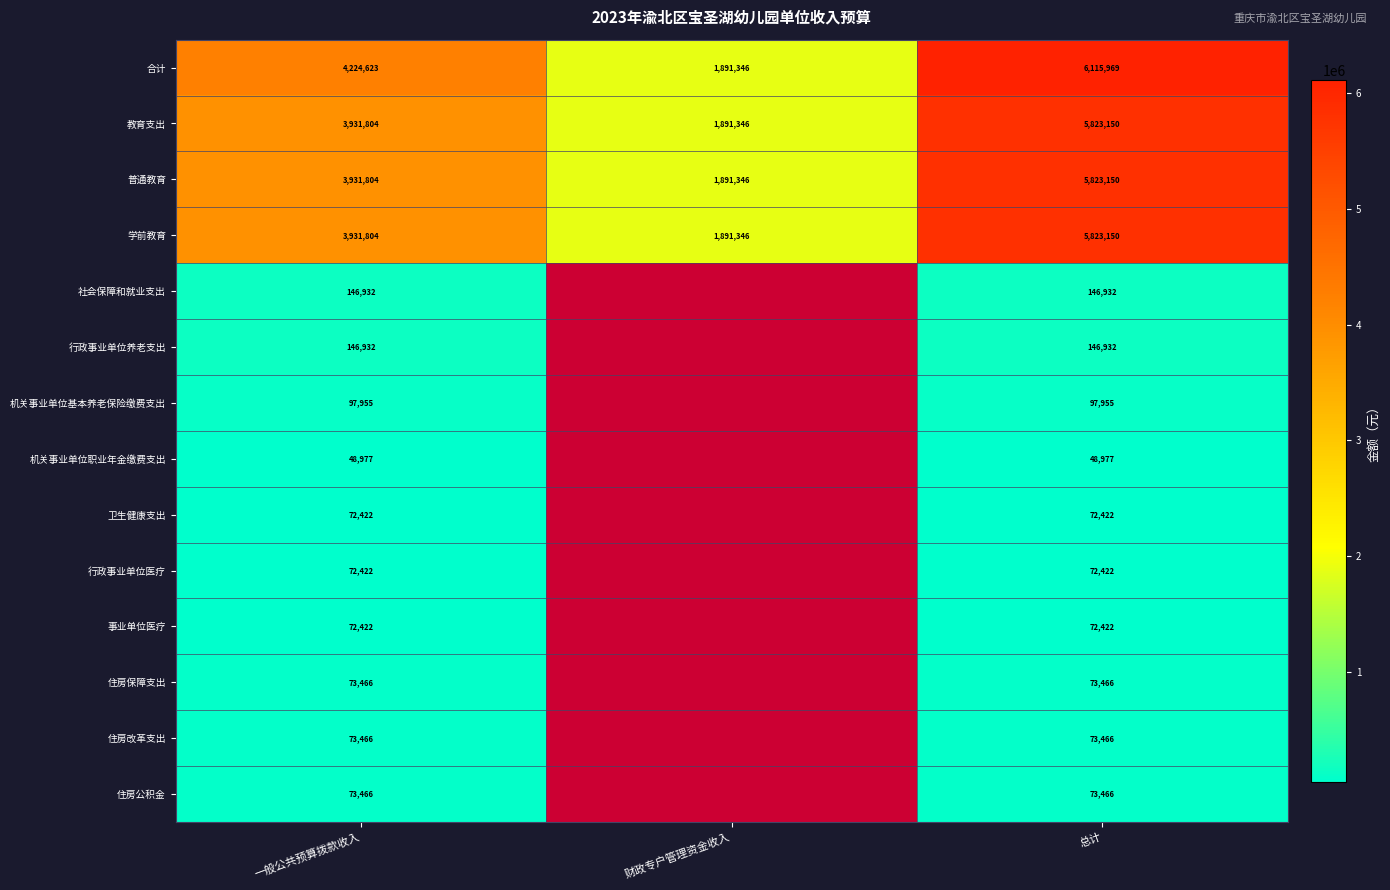

The 机关事业单位职业年金缴费支出 series shows 26216.4 at 一般公共预算拨款收入. True or false?

False